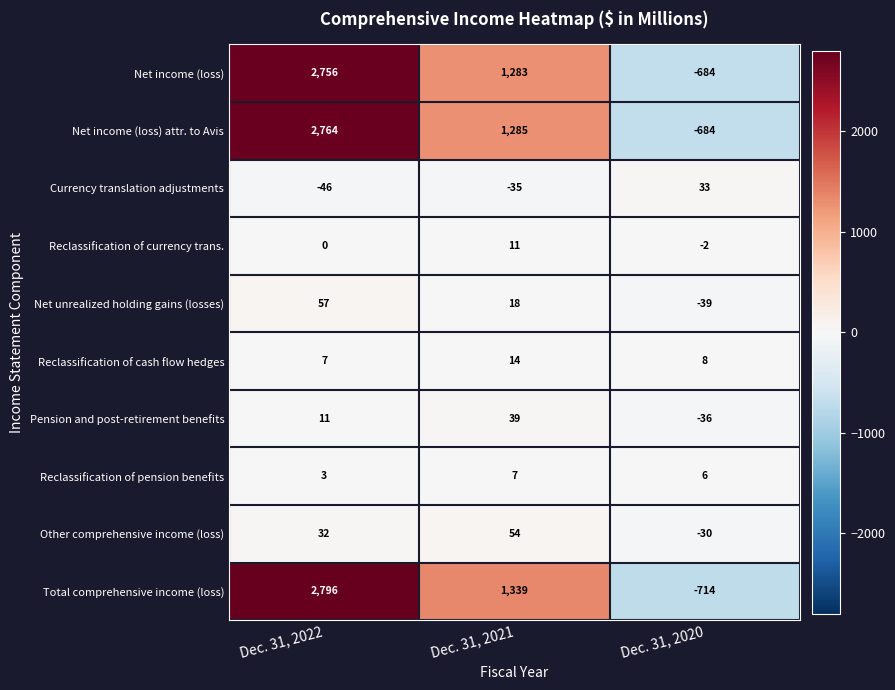

At which category is the sum across all series the highest?

Dec. 31, 2022